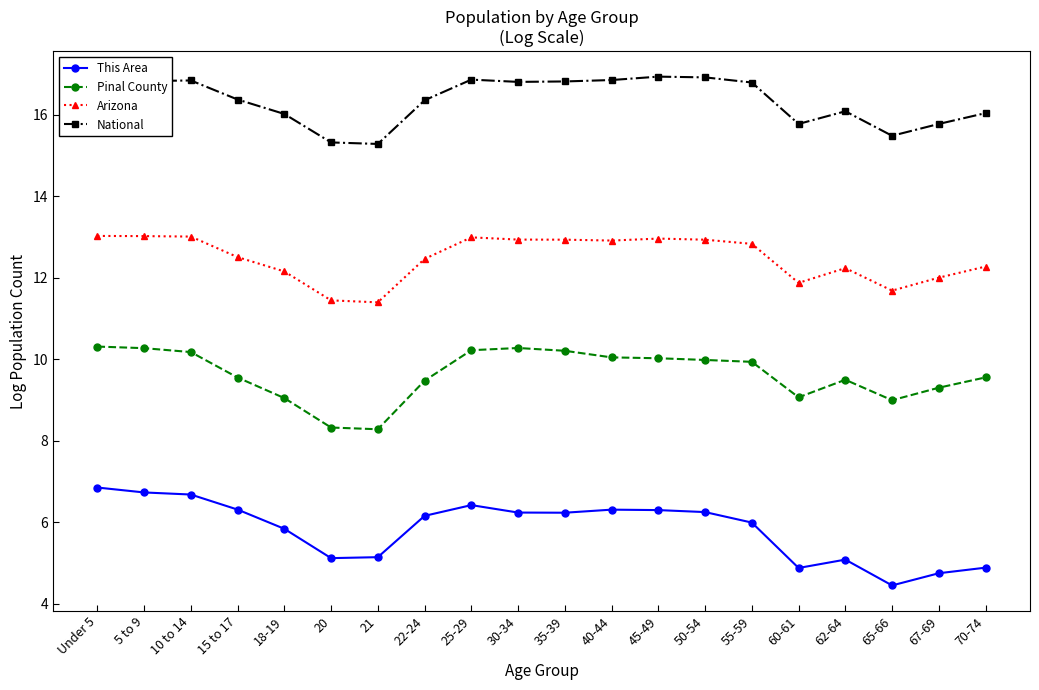

Which series changed the most between 45-49 and 60-61?

This Area